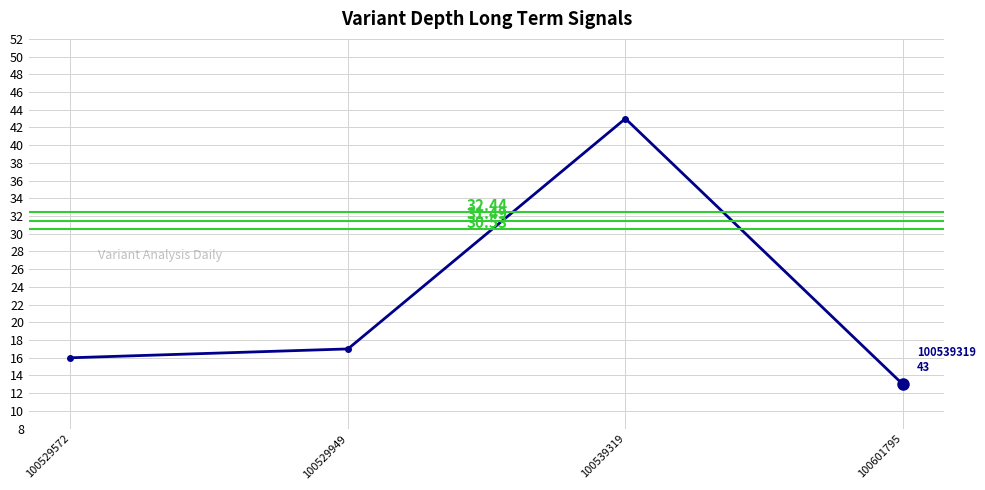

What is the sum of the values at 100539319 and 100601795?

56